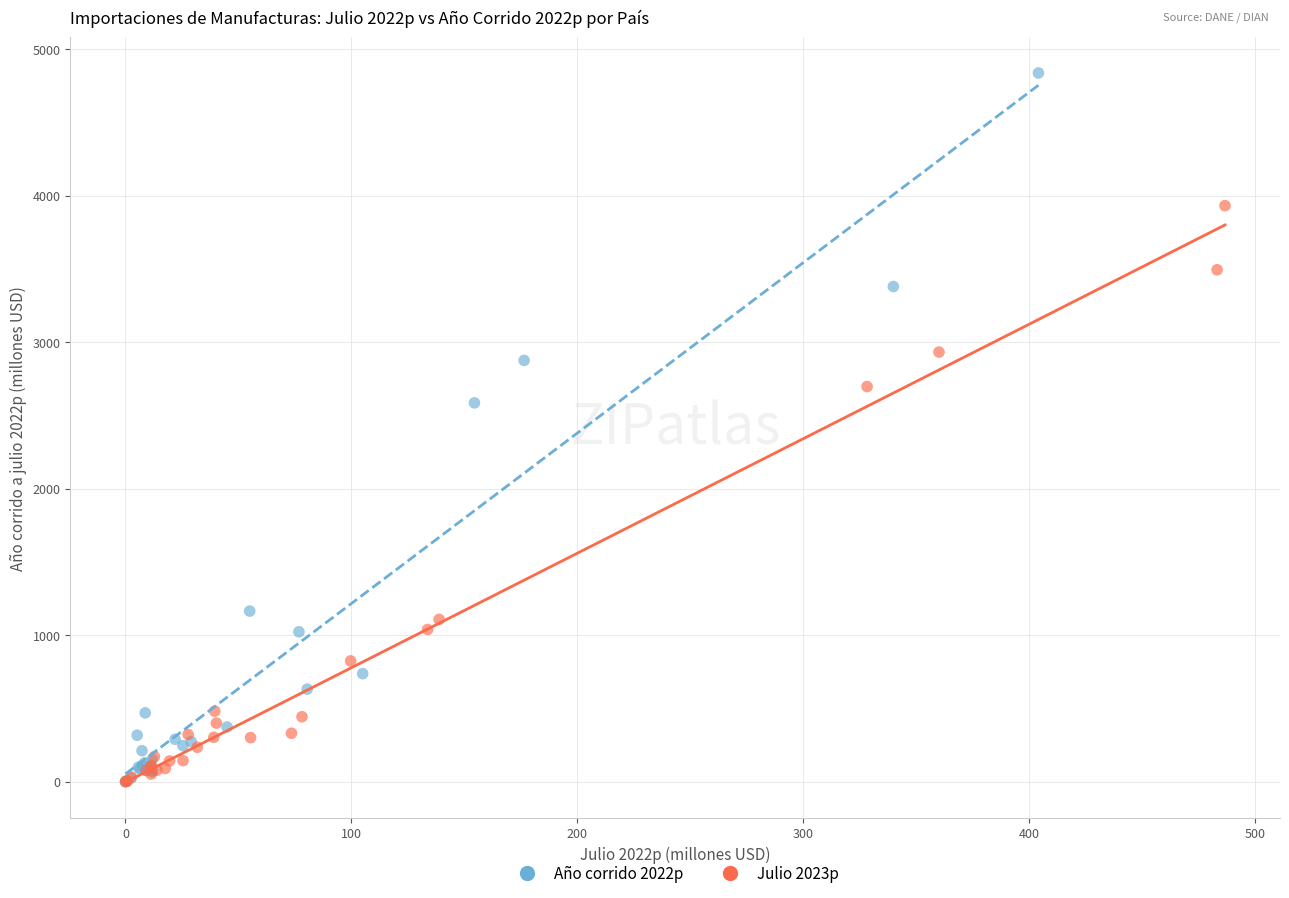

What are all the series names shown in the legend?

Año corrido 2022p, Julio 2023p